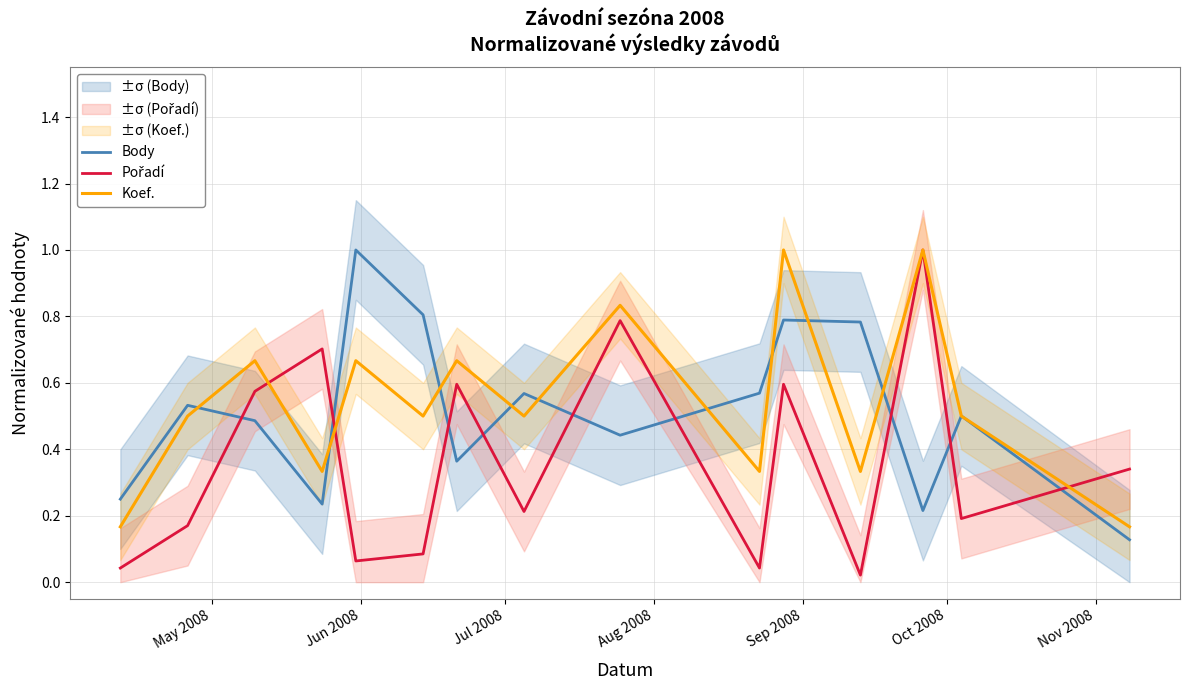

What is the highest value of the Koef. series?

1.0